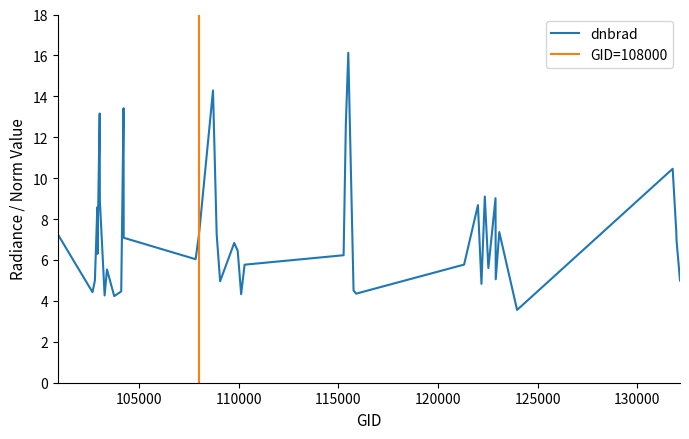

What is the minimum value for dnbrad?

3.6